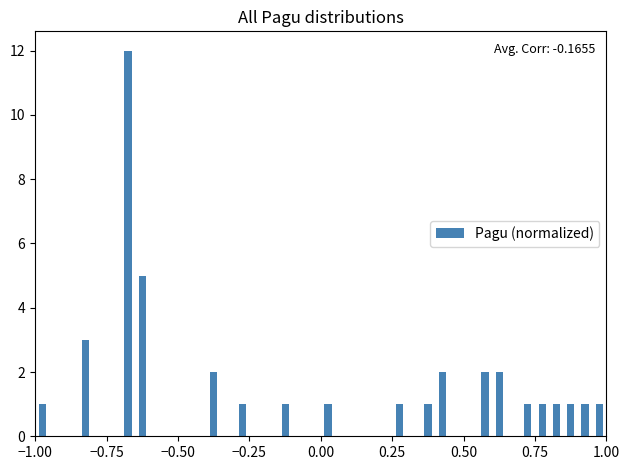

Around what value on the x-axis is the tallest bar? Give the approximate position of its centre, as read against the axis.

-0.65